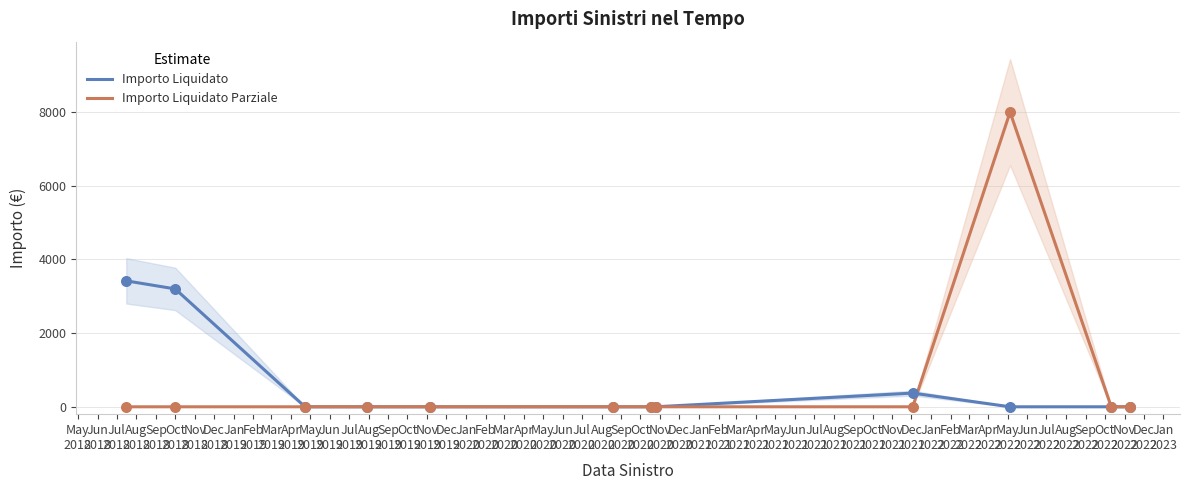

What are all the series names shown in the legend?

Importo Liquidato, Importo Liquidato Parziale